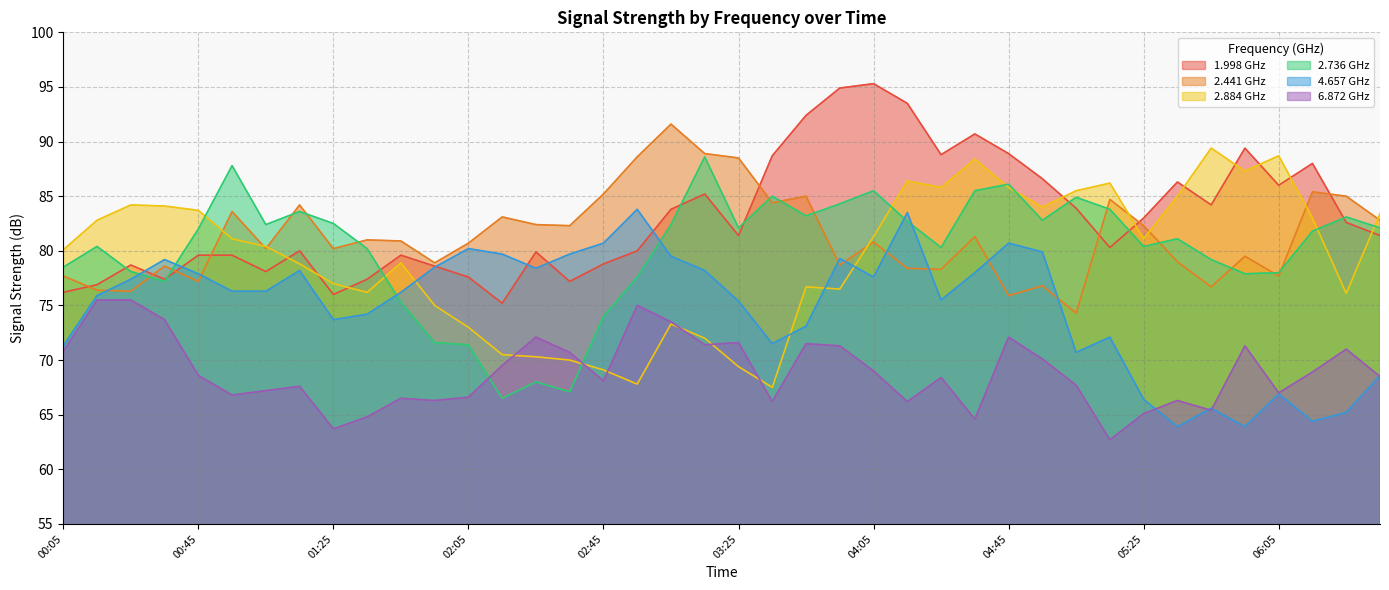

After their last crossing, which series has the higher values: 1.998 or 4.657?

1.998